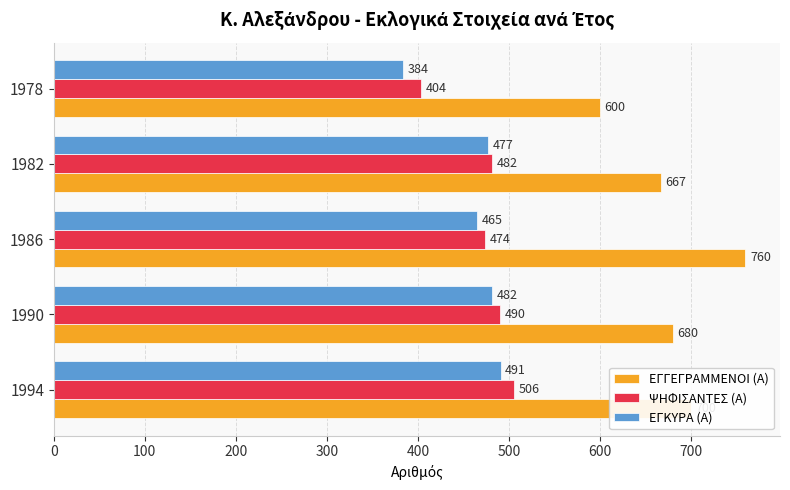

Which series has the widest spread of values?

ΕΓΓΕΓΡΑΜΜΕΝΟΙ (Α)